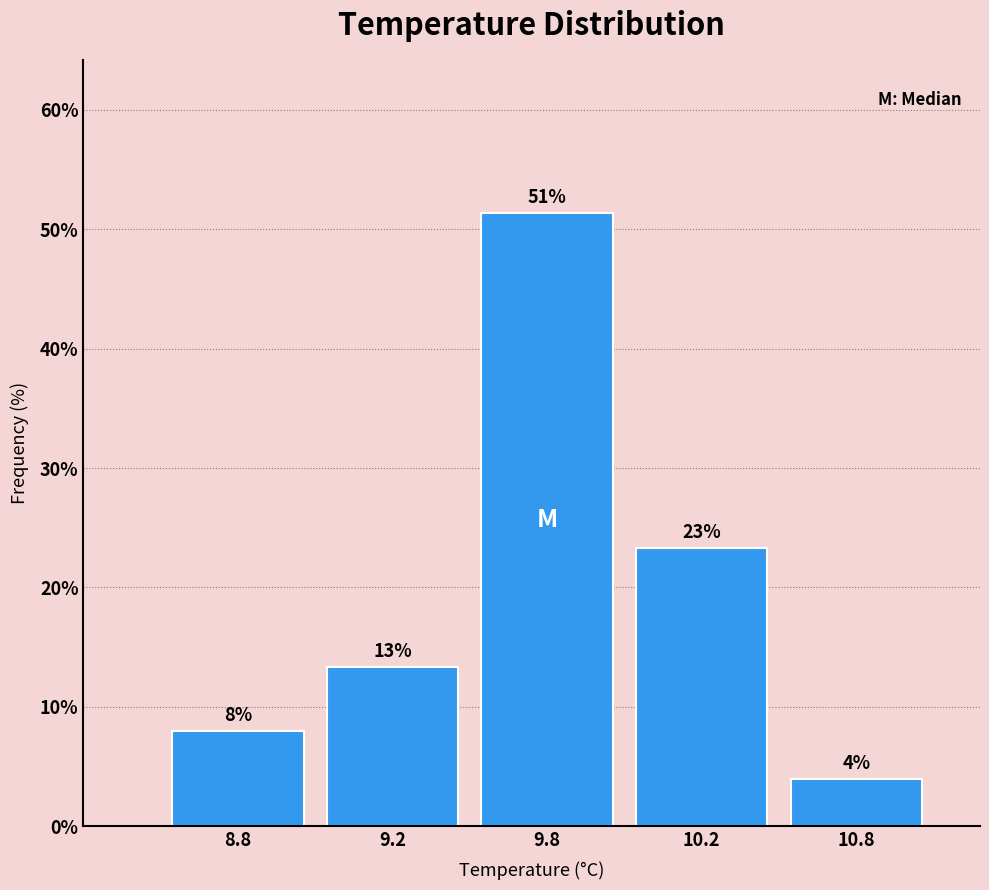

How many bars are there in total?

5